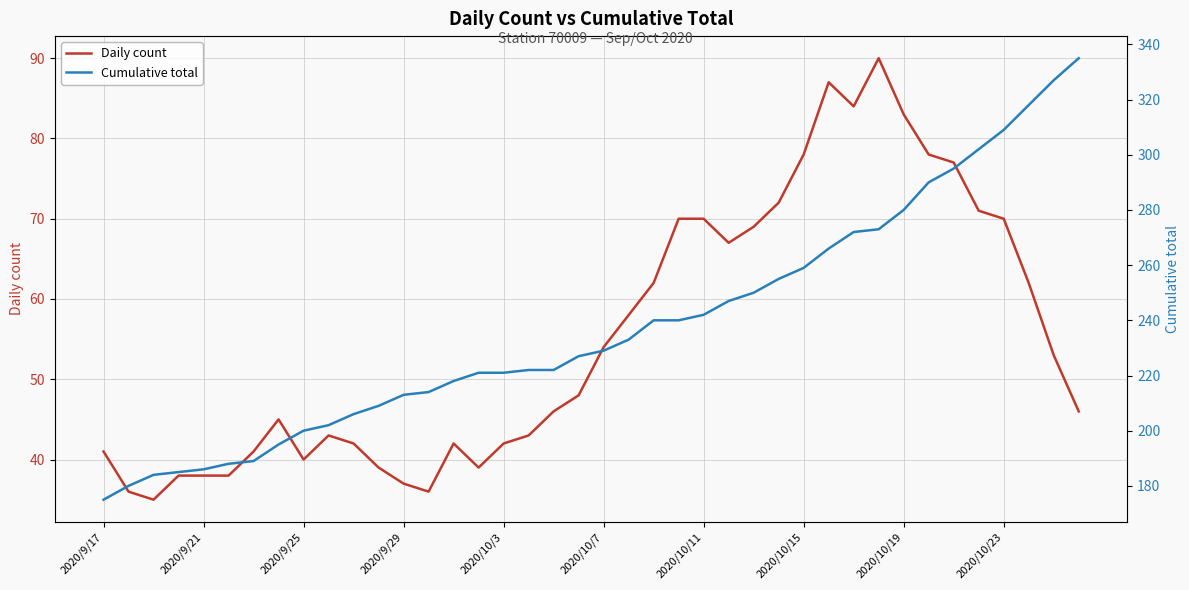

What is the lowest value of the Daily count series?

35